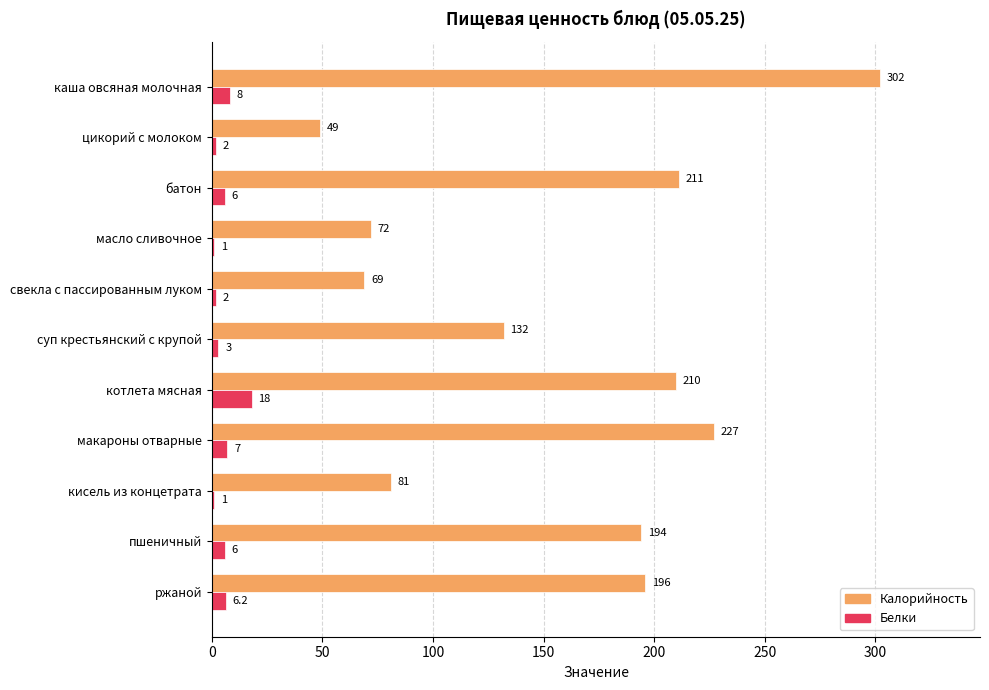

Which series has the largest total across all categories?

Калорийность